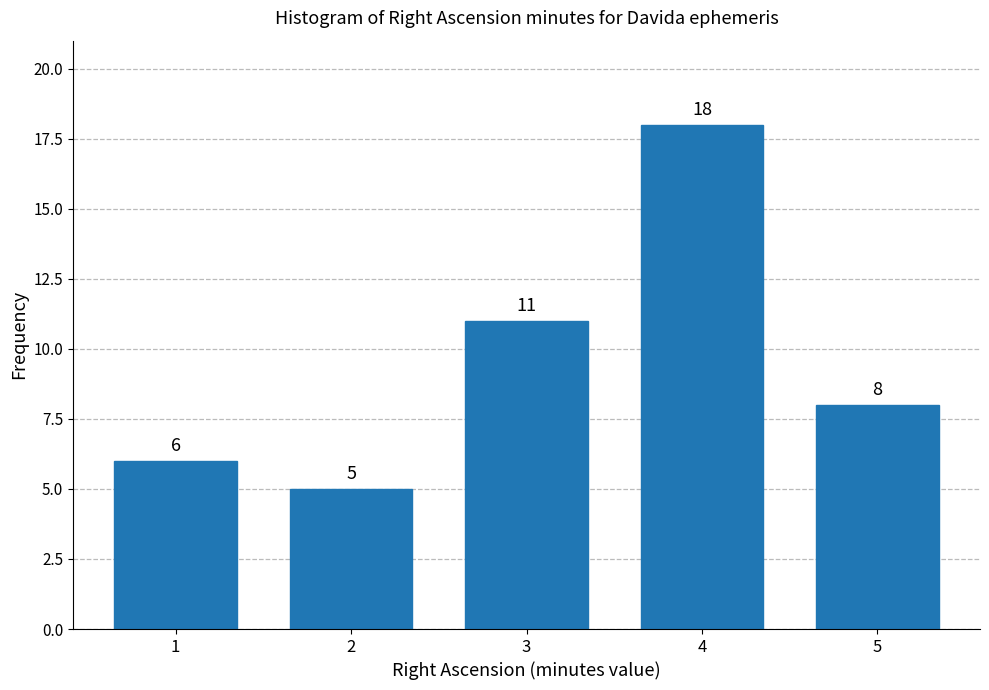

Reading right to left, what are all the values shown in this chart?

5=8	4=18	3=11	2=5	1=6